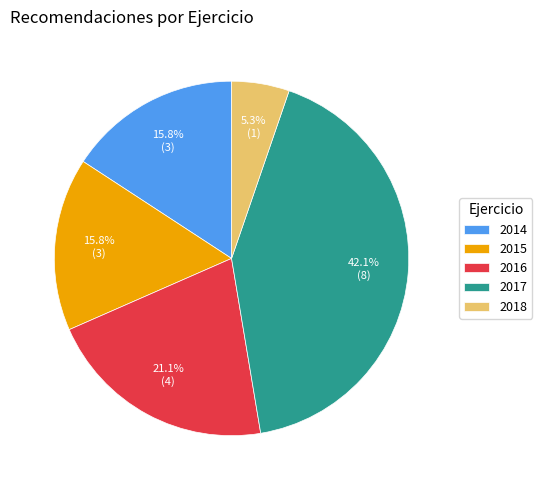

What is the largest slice in the pie chart?

2017